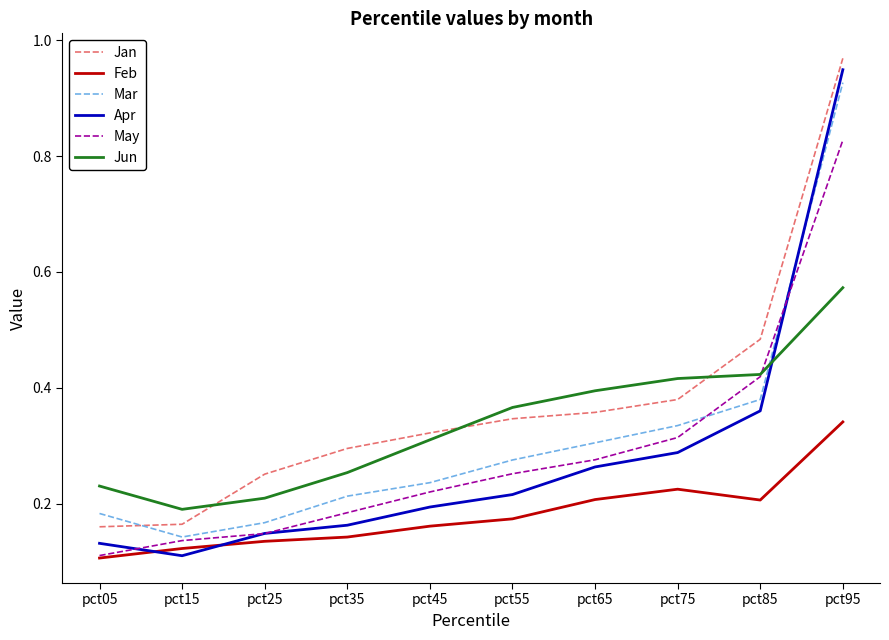

At pct75, list the series in order from smallest to largest.

Feb, Apr, May, Mar, Jan, Jun